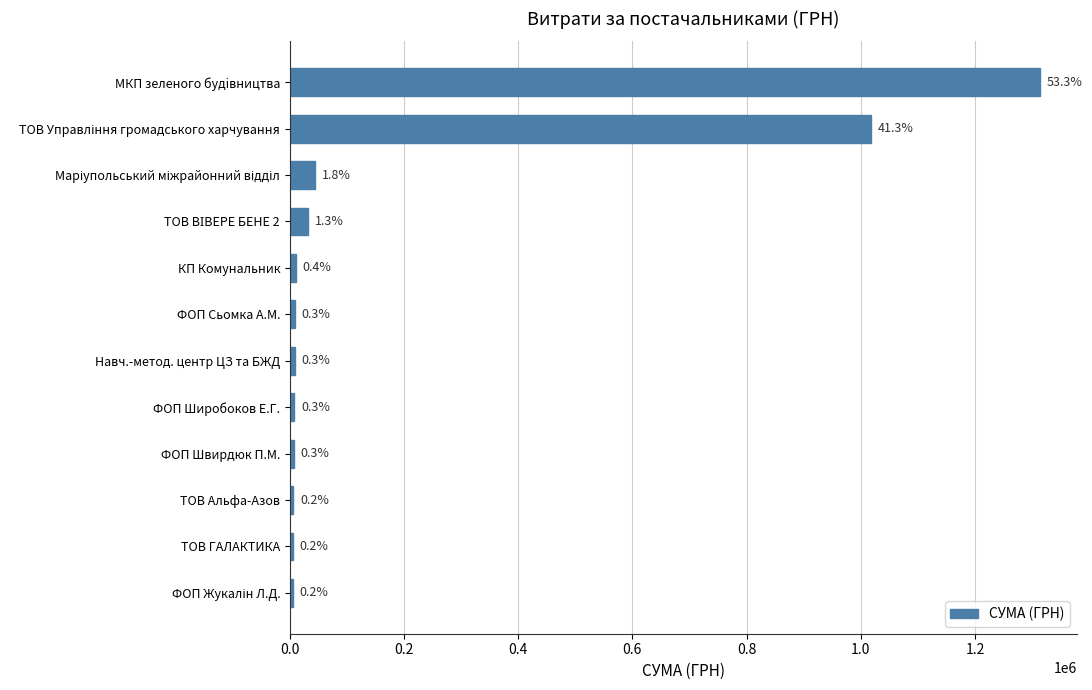

Does the chart contain any negative values?

No